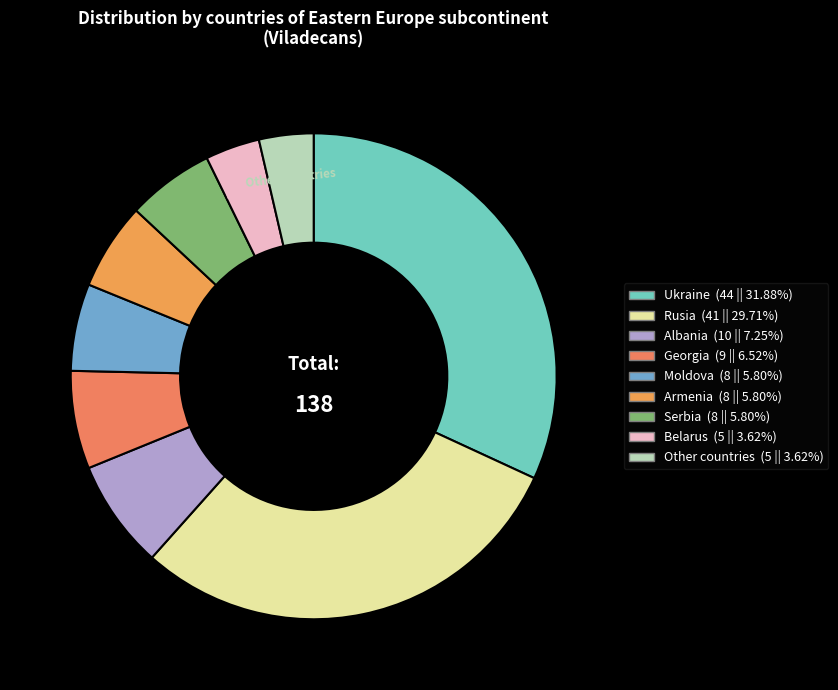

Does Other countries account for over 50% of the chart?

No